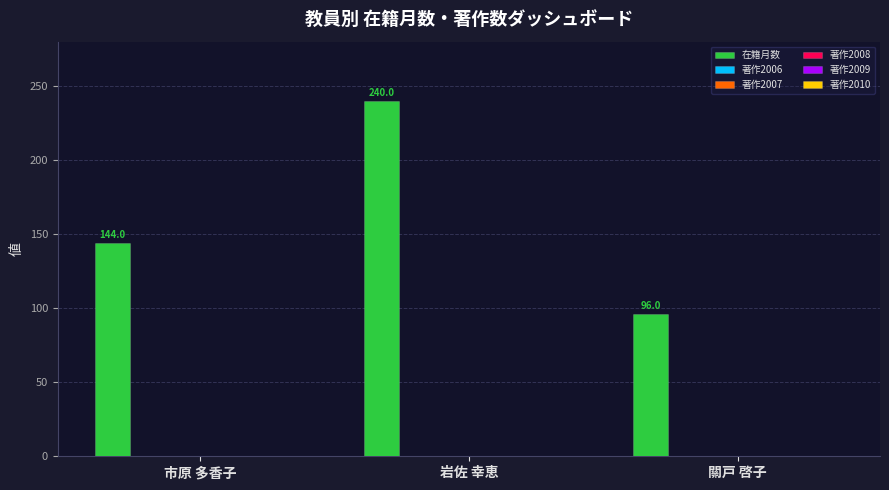

What is the maximum value shown in the chart?

240